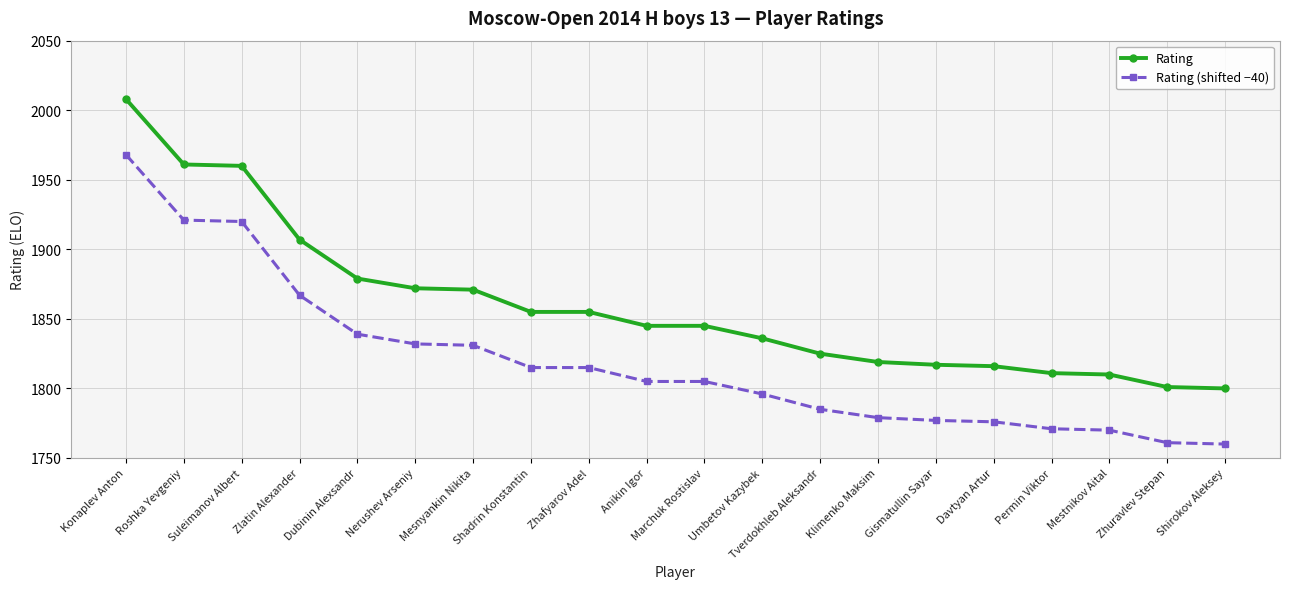

What is the sum of the Rating (shifted −40) values at Zhuravlev Stepan and Marchuk Rostislav?

3566